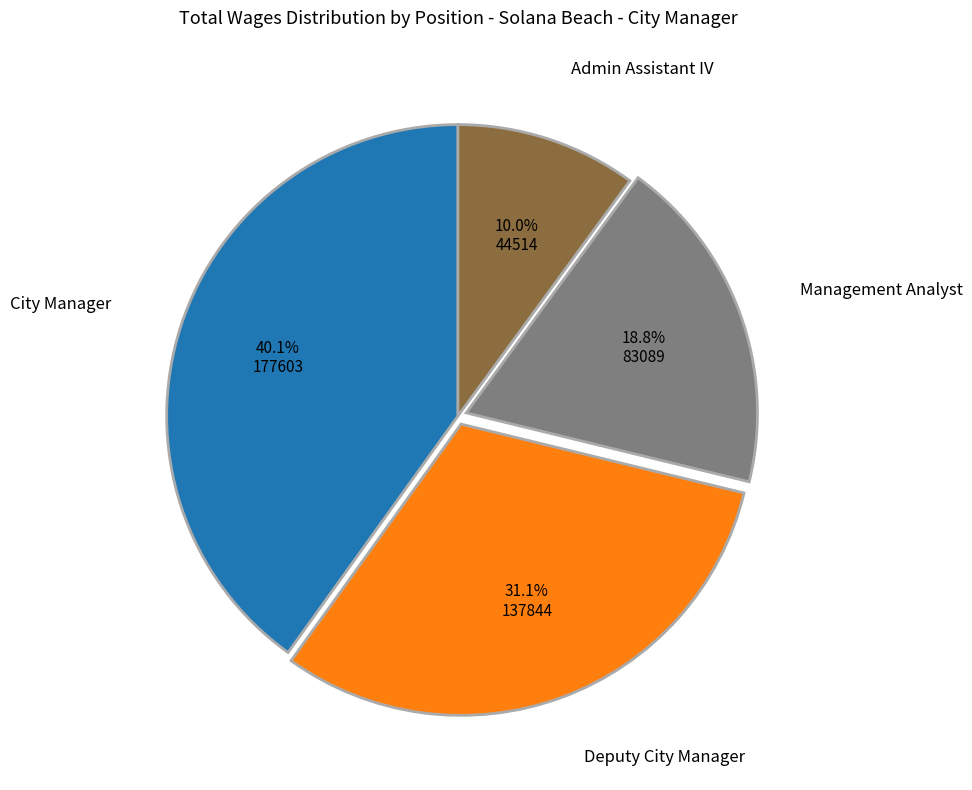

How many segments does this pie chart have?

4